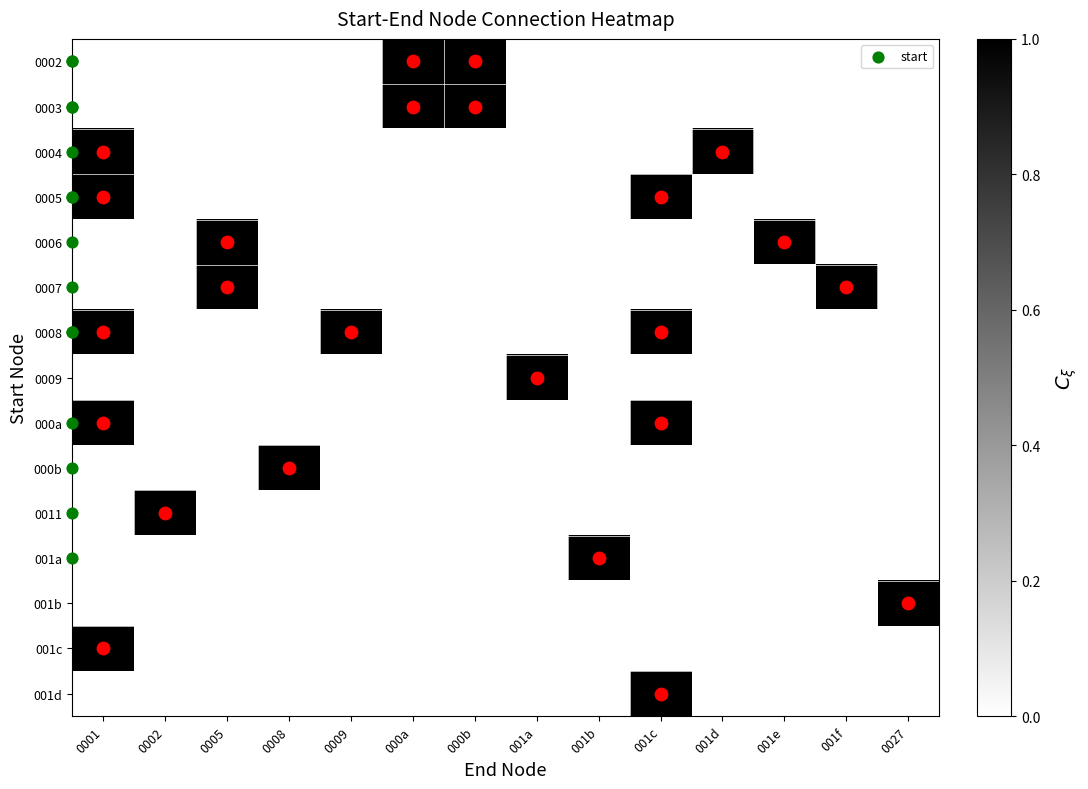

How many data points does each series have?

14